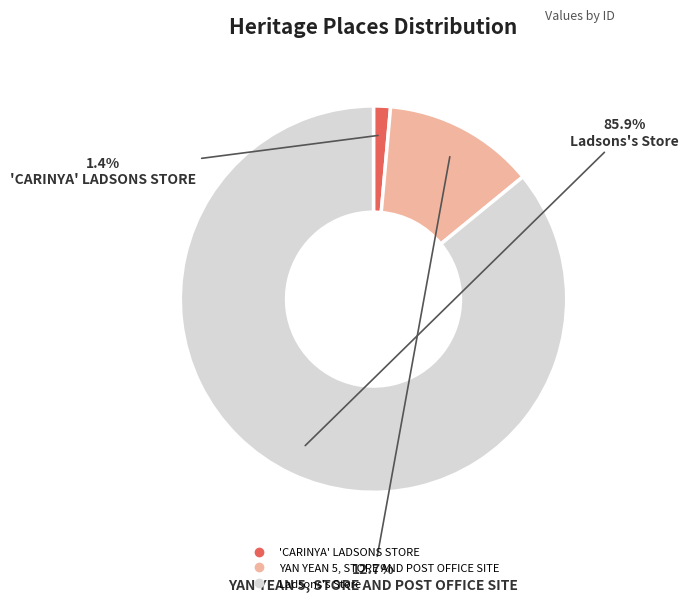

Which slice represents more than half of the pie?

Ladsons's Store